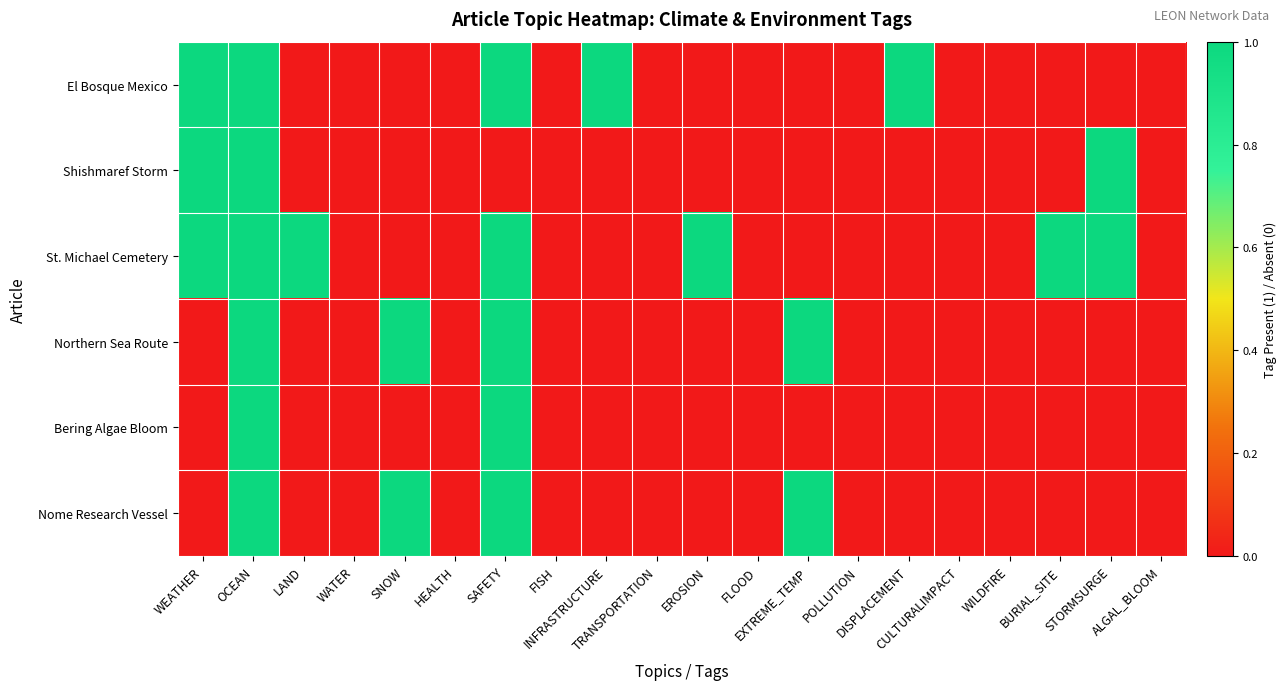

Reading right to left, extract all data points from this chart.

El Bosque Mexico: ALGAL_BLOOM=0	STORMSURGE=0	BURIAL_SITE=0	WILDFIRE=0	CULTURALIMPACT=0	DISPLACEMENT=1	POLLUTION=0	EXTREME_TEMP=0	FLOOD=0	EROSION=0	TRANSPORTATION=0	INFRASTRUCTURE=1	FISH=0	SAFETY=1	HEALTH=0	SNOW=0	WATER=0	LAND=0	OCEAN=1	WEATHER=1
Shishmaref Storm: ALGAL_BLOOM=0	STORMSURGE=1	BURIAL_SITE=0	WILDFIRE=0	CULTURALIMPACT=0	DISPLACEMENT=0	POLLUTION=0	EXTREME_TEMP=0	FLOOD=0	EROSION=0	TRANSPORTATION=0	INFRASTRUCTURE=0	FISH=0	SAFETY=0	HEALTH=0	SNOW=0	WATER=0	LAND=0	OCEAN=1	WEATHER=1
St. Michael Cemetery: ALGAL_BLOOM=0	STORMSURGE=1	BURIAL_SITE=1	WILDFIRE=0	CULTURALIMPACT=0	DISPLACEMENT=0	POLLUTION=0	EXTREME_TEMP=0	FLOOD=0	EROSION=1	TRANSPORTATION=0	INFRASTRUCTURE=0	FISH=0	SAFETY=1	HEALTH=0	SNOW=0	WATER=0	LAND=1	OCEAN=1	WEATHER=1
Northern Sea Route: ALGAL_BLOOM=0	STORMSURGE=0	BURIAL_SITE=0	WILDFIRE=0	CULTURALIMPACT=0	DISPLACEMENT=0	POLLUTION=0	EXTREME_TEMP=1	FLOOD=0	EROSION=0	TRANSPORTATION=0	INFRASTRUCTURE=0	FISH=0	SAFETY=1	HEALTH=0	SNOW=1	WATER=0	LAND=0	OCEAN=1	WEATHER=0
Bering Algae Bloom: ALGAL_BLOOM=0	STORMSURGE=0	BURIAL_SITE=0	WILDFIRE=0	CULTURALIMPACT=0	DISPLACEMENT=0	POLLUTION=0	EXTREME_TEMP=0	FLOOD=0	EROSION=0	TRANSPORTATION=0	INFRASTRUCTURE=0	FISH=0	SAFETY=1	HEALTH=0	SNOW=0	WATER=0	LAND=0	OCEAN=1	WEATHER=0
Nome Research Vessel: ALGAL_BLOOM=0	STORMSURGE=0	BURIAL_SITE=0	WILDFIRE=0	CULTURALIMPACT=0	DISPLACEMENT=0	POLLUTION=0	EXTREME_TEMP=1	FLOOD=0	EROSION=0	TRANSPORTATION=0	INFRASTRUCTURE=0	FISH=0	SAFETY=1	HEALTH=0	SNOW=1	WATER=0	LAND=0	OCEAN=1	WEATHER=0